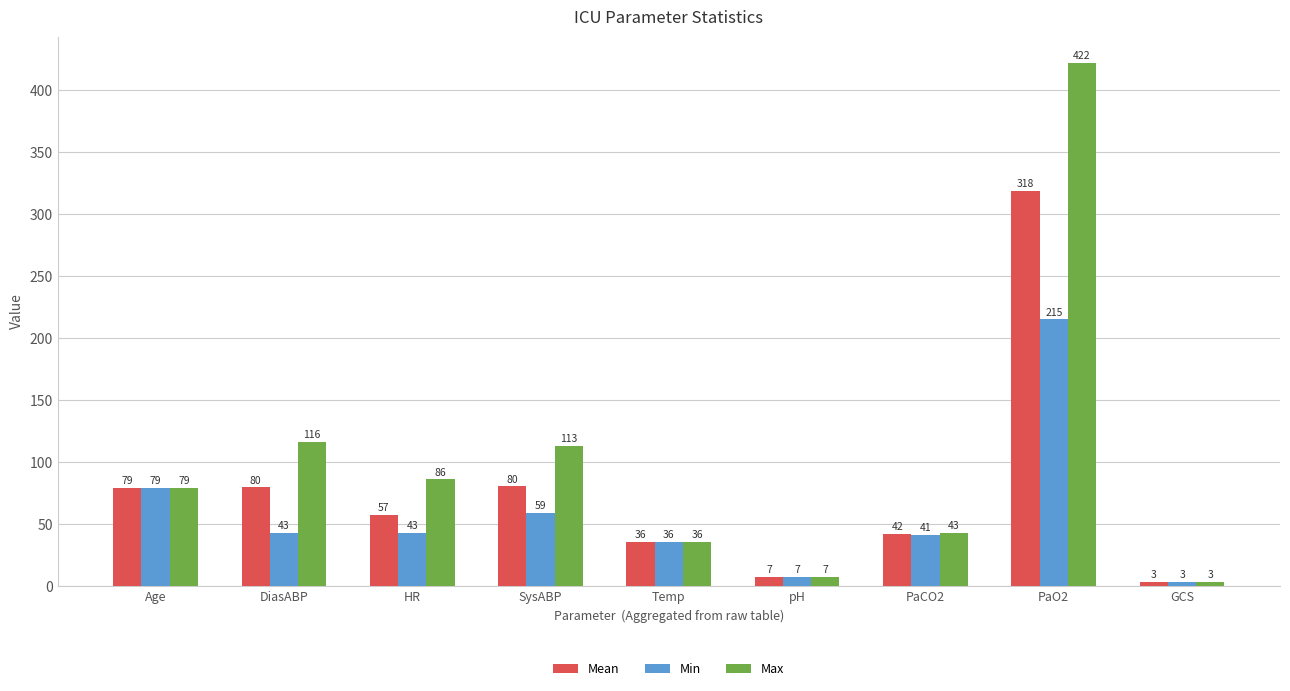

List the series in order of their overall mean, lowest first.

Min, Mean, Max